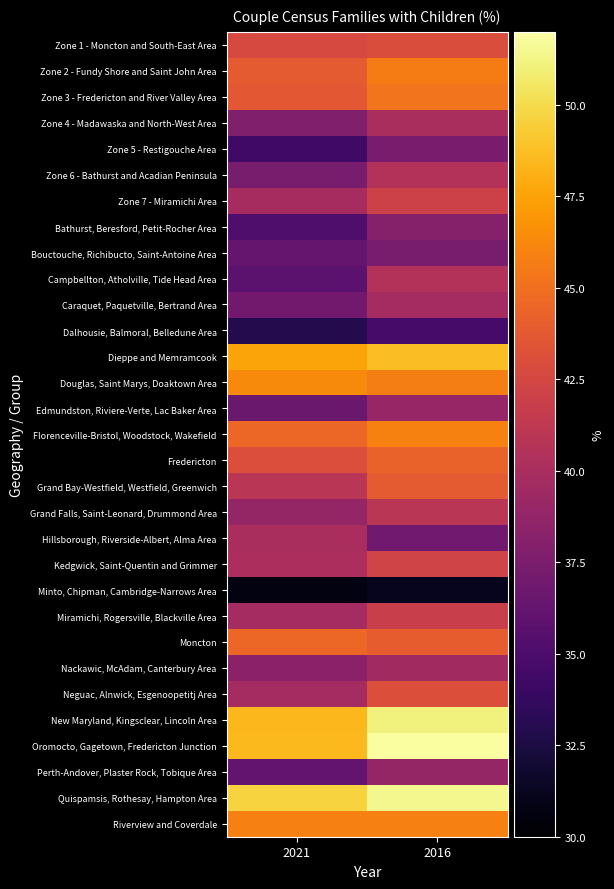

At 2016, list the series in order from smallest to largest.

Minto, Chipman, Cambridge-Narrows Area, Dalhousie, Balmoral, Belledune Area, Hillsborough, Riverside-Albert, Alma Area, Bouctouche, Richibucto, Saint-Antoine Area, Zone 5 - Restigouche Area, Bathurst, Beresford, Petit-Rocher Area, Perth-Andover, Plaster Rock, Tobique Area, Edmundston, Riviere-Verte, Lac Baker Area, Nackawic, McAdam, Canterbury Area, Caraquet, Paquetville, Bertrand Area, Zone 4 - Madawaska and North-West Area, Zone 6 - Bathurst and Acadian Peninsula, Campbellton, Atholville, Tide Head Area, Grand Falls, Saint-Leonard, Drummond Area, Miramichi, Rogersville, Blackville Area, Zone 7 - Miramichi Area, Kedgwick, Saint-Quentin and Grimmer, Zone 1 - Moncton and South-East Area, Neguac, Alnwick, Esgenoopetitj Area, Grand Bay-Westfield, Westfield, Greenwich, Moncton, Fredericton, Zone 3 - Fredericton and River Valley Area, Zone 2 - Fundy Shore and Saint John Area, Douglas, Saint Marys, Doaktown Area, Riverview and Coverdale, Florenceville-Bristol, Woodstock, Wakefield, Dieppe and Memramcook, New Maryland, Kingsclear, Lincoln Area, Quispamsis, Rothesay, Hampton Area, Oromocto, Gagetown, Fredericton Junction